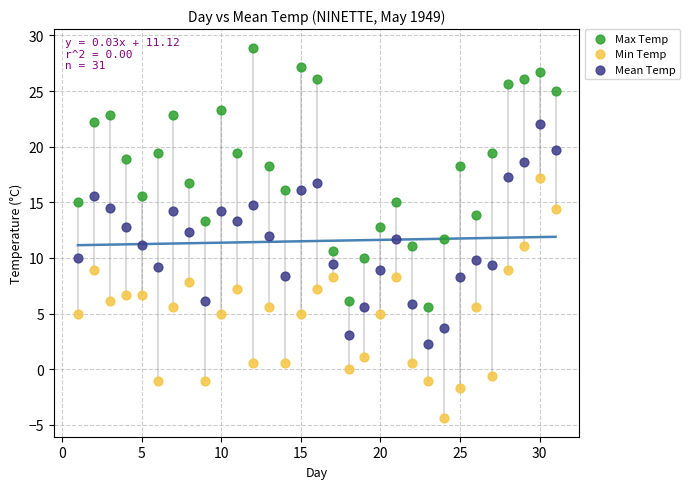

Across all data points, what is the range of X values (max minus min)?

30.0